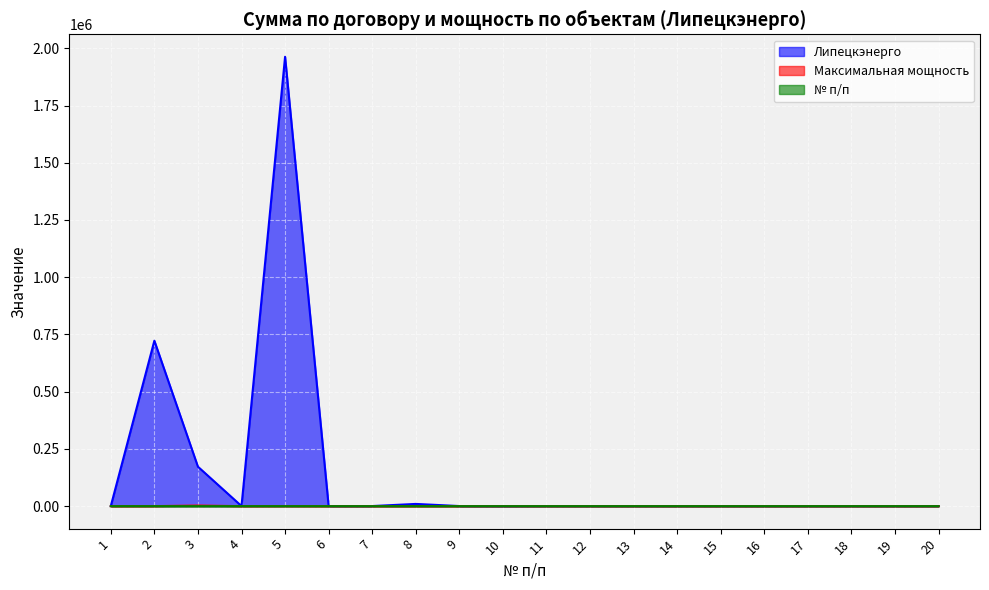

How many lines are shown in the chart?

3